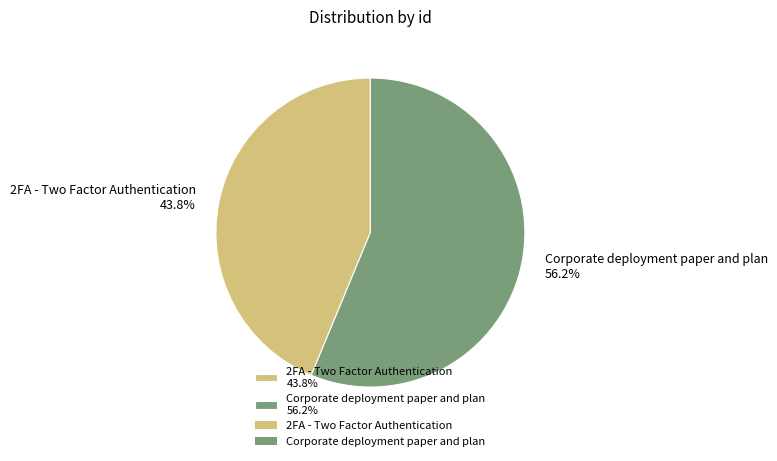

Do 2FA - Two Factor Authentication and Corporate deployment paper and plan together represent more than half of the pie?

Yes